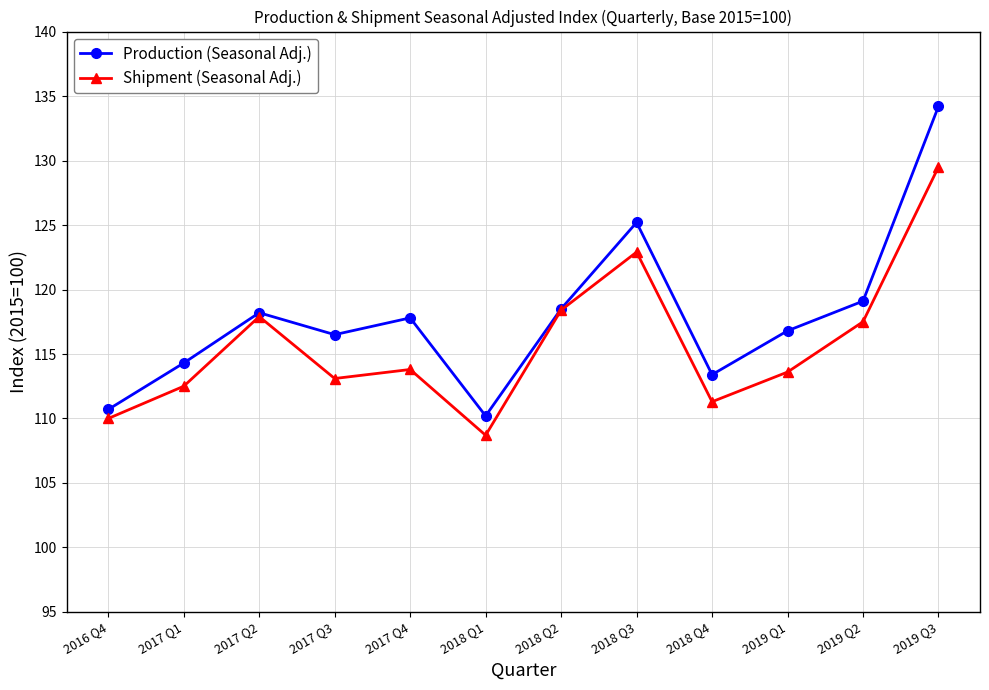

What value does the Shipment (Seasonal Adj.) series have at 2018 Q4?

111.3